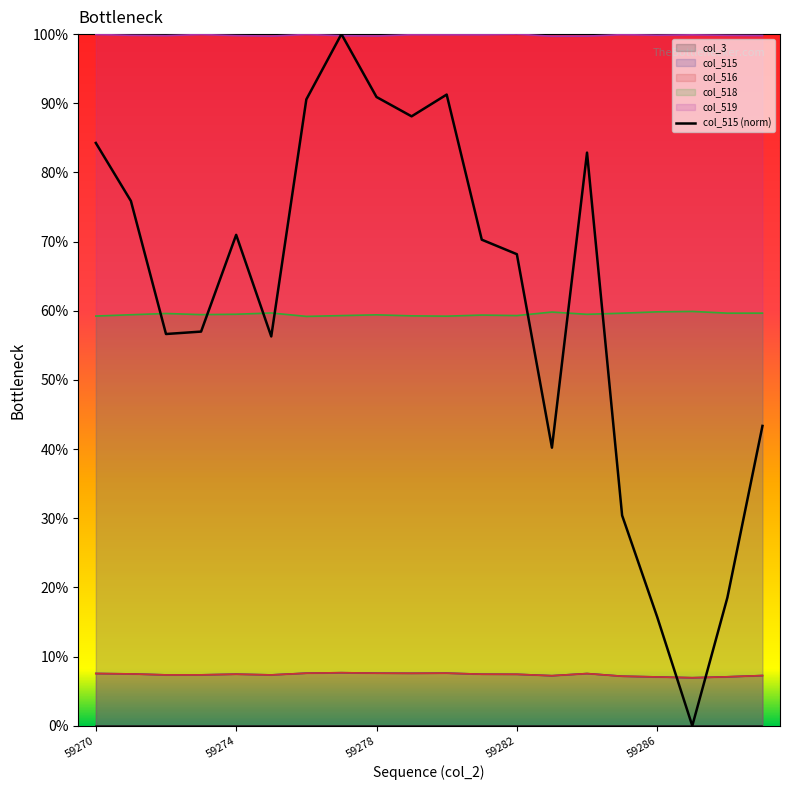

How many lines are shown in the chart?

4